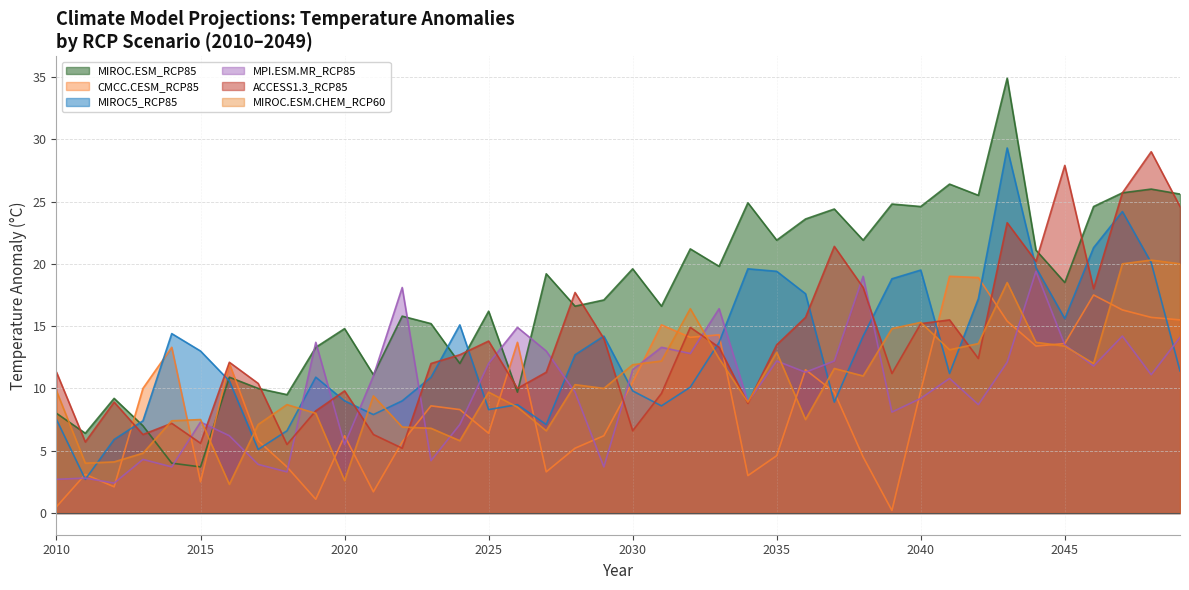

How many lines are shown in the chart?

6